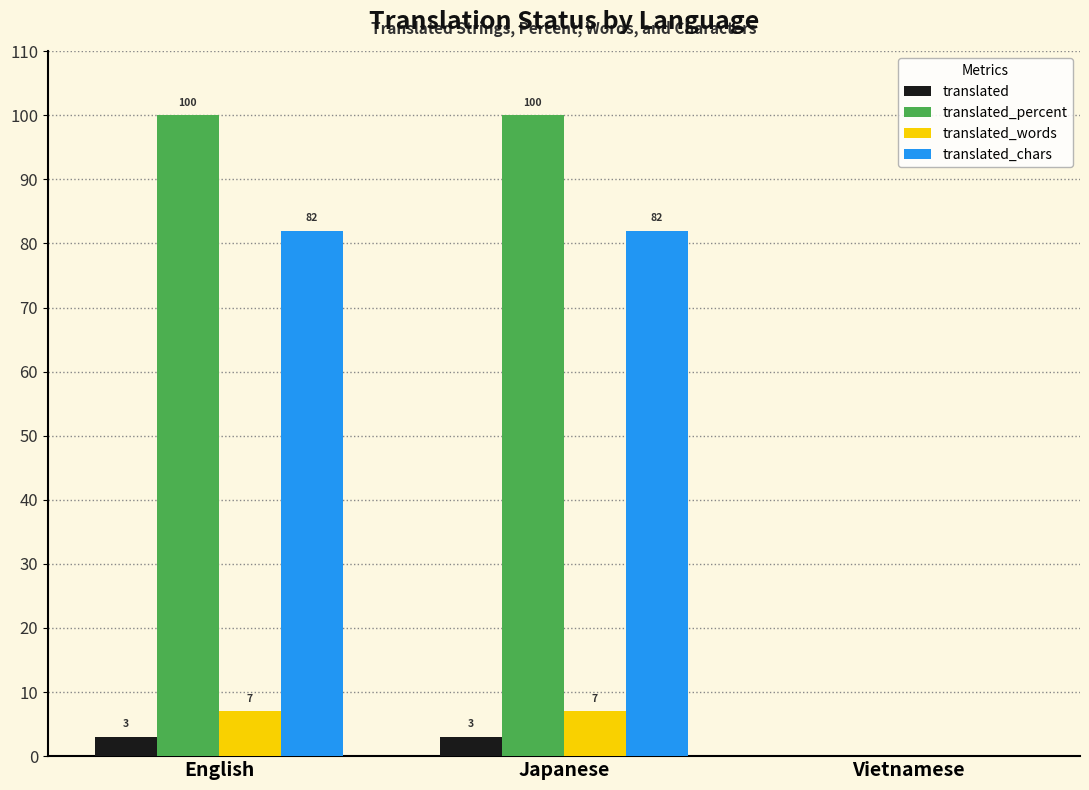

Which series changed the most between English and Vietnamese?

translated_percent